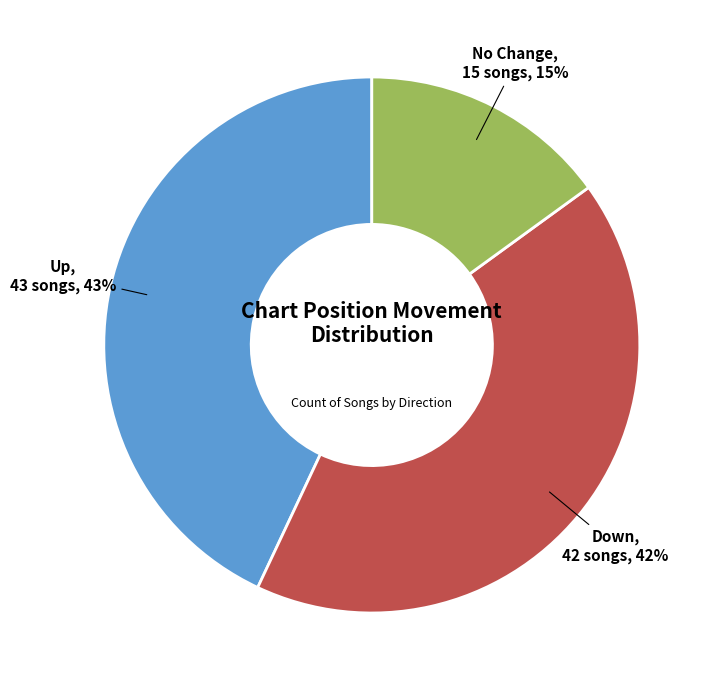

To the nearest percent, what is the average slice percentage?

33%